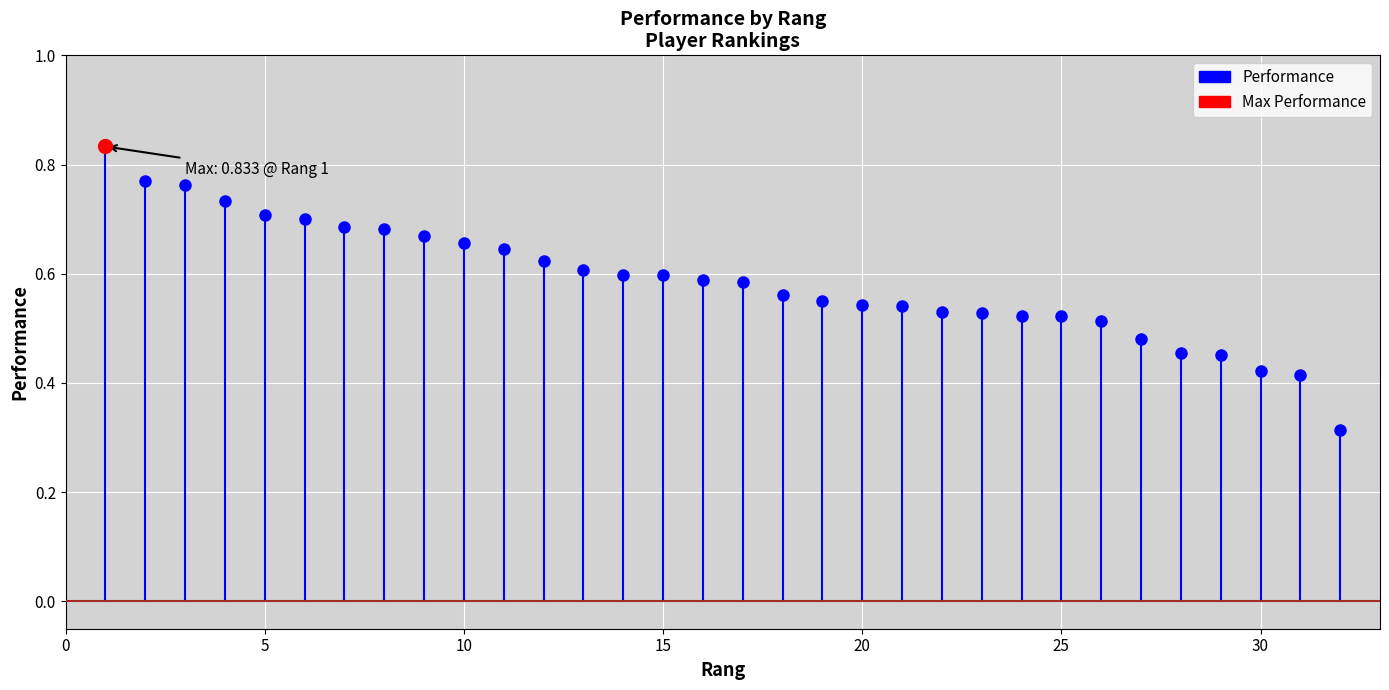

True or false: there are more than 0 points higher than both neighbors.

False